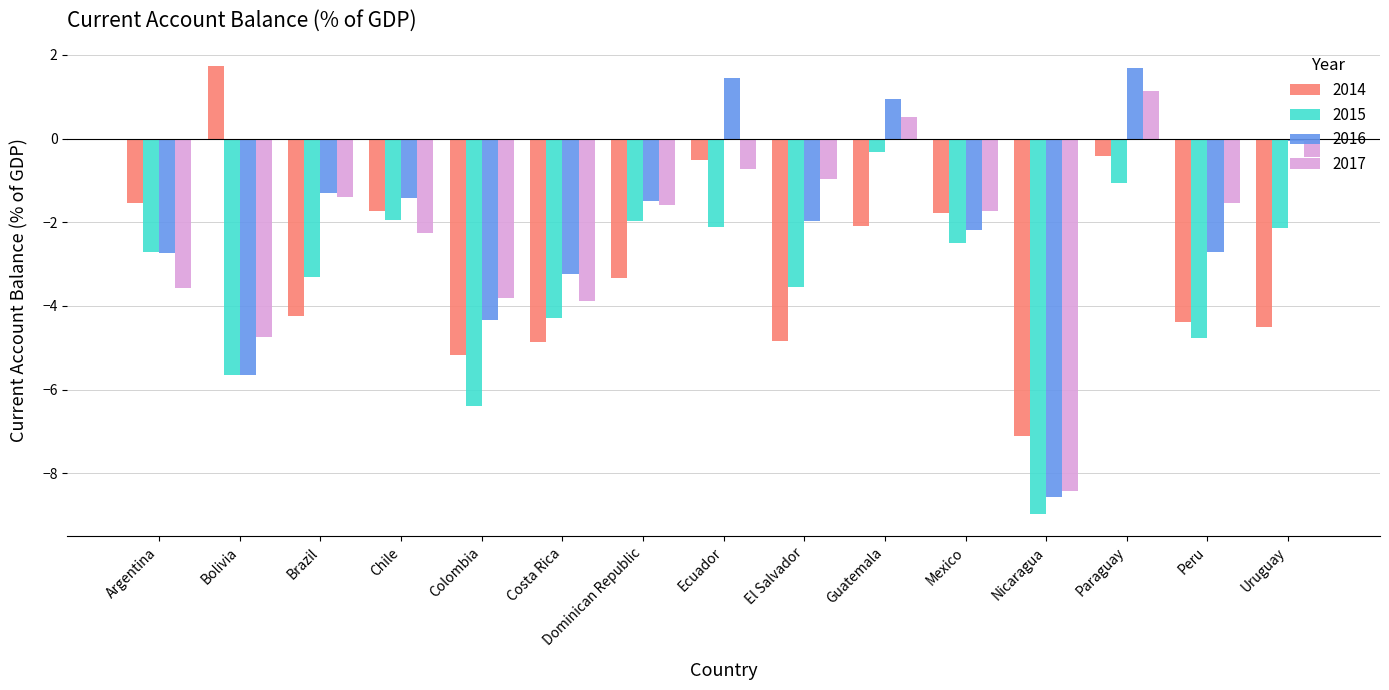

Is it true that 2017 equals -0.7 at Ecuador?

True